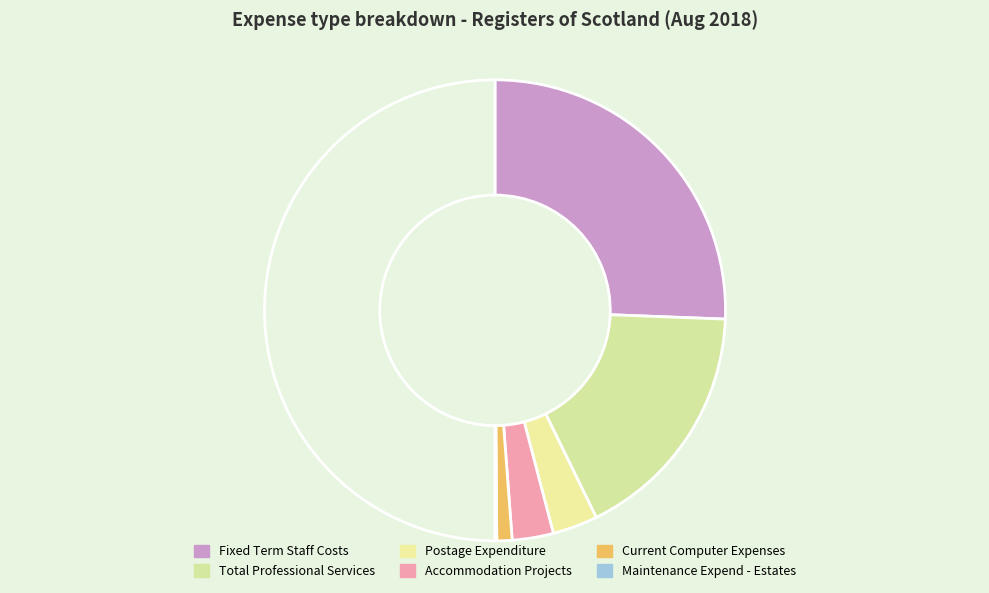

How many segments does this pie chart have?

6